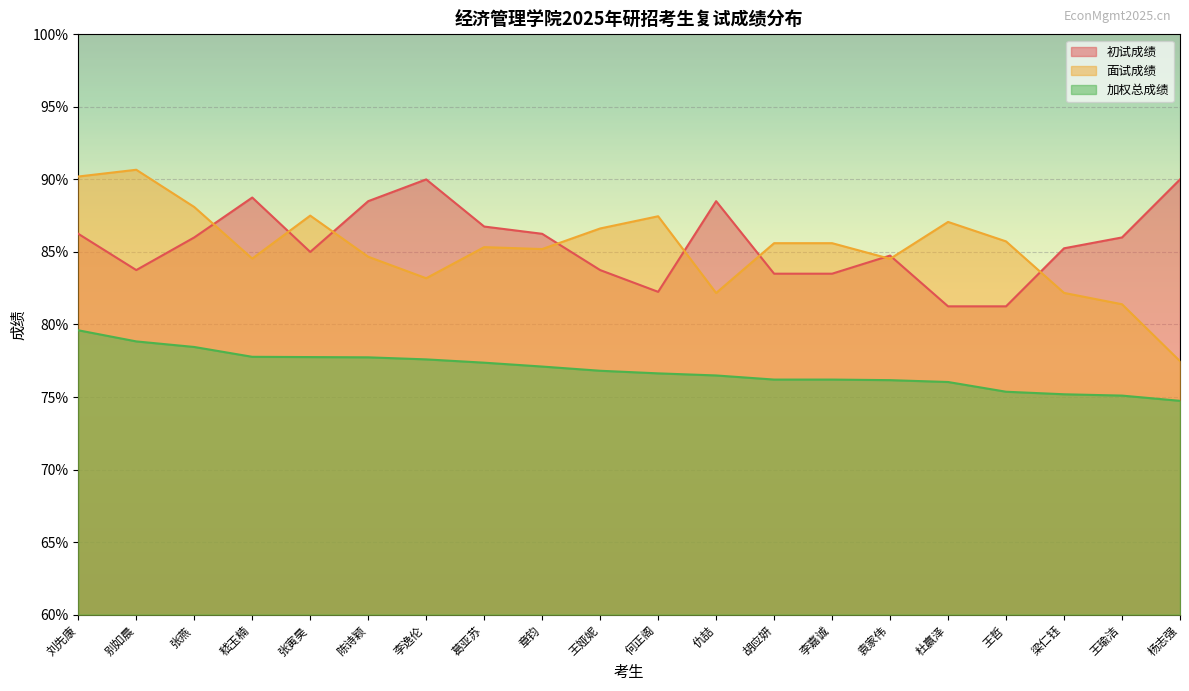

Rank the series at 陈诗颖 from lowest to highest value.

加权总成绩, 面试成绩, 初试成绩